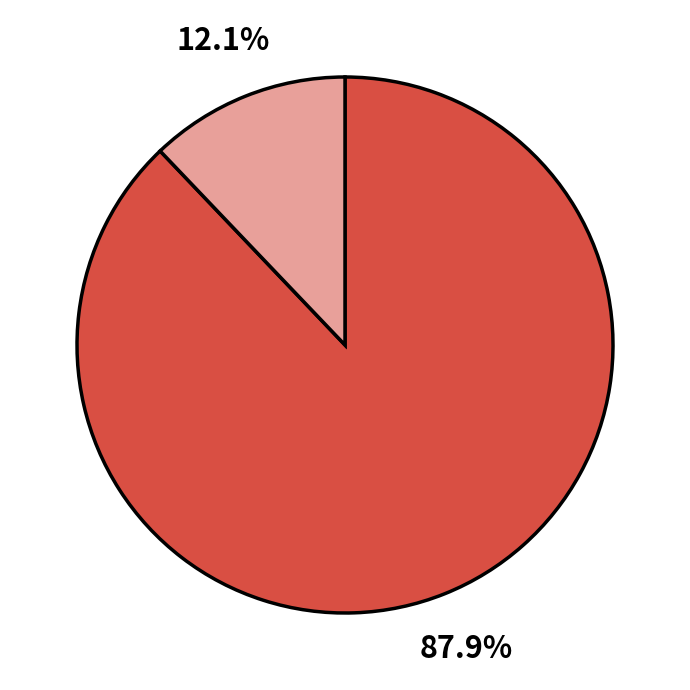

Does any single category account for the majority?

Yes